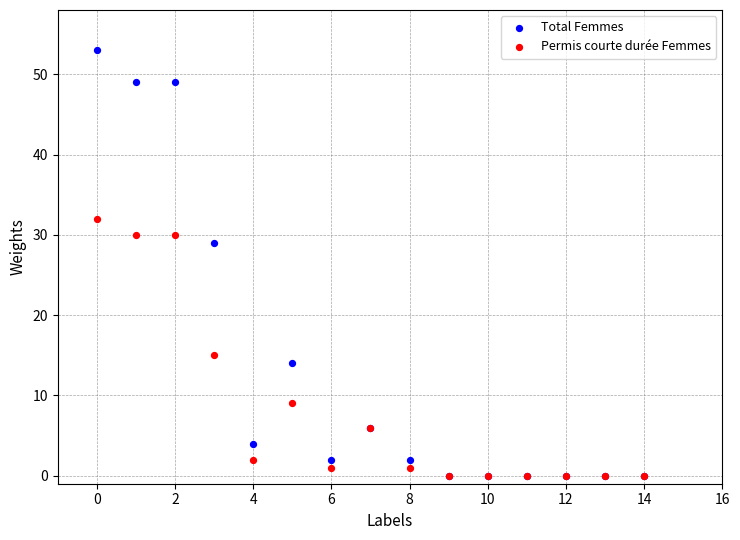

In the Permis courte durée Femmes series, what Y value is closest to 16?

15